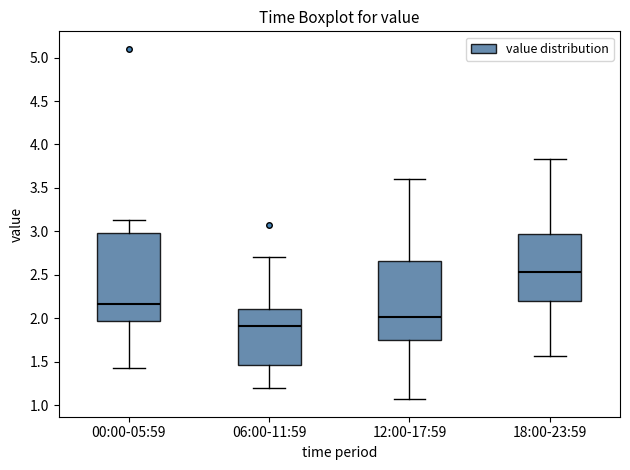

Reading left to right, read every box against the y-axis: the position of its median line, the range the box covers, and the ends of its whiskers. The values are not printed on the chart, so give them approximately, as read against the axis.

00:00-05:59: median 2.15, box 1.95 to 3.00, whiskers 1.45 to 3.15
06:00-11:59: median 1.90, box 1.45 to 2.10, whiskers 1.20 to 2.70
12:00-17:59: median 2.00, box 1.75 to 2.65, whiskers 1.05 to 3.60
18:00-23:59: median 2.55, box 2.20 to 2.95, whiskers 1.55 to 3.85